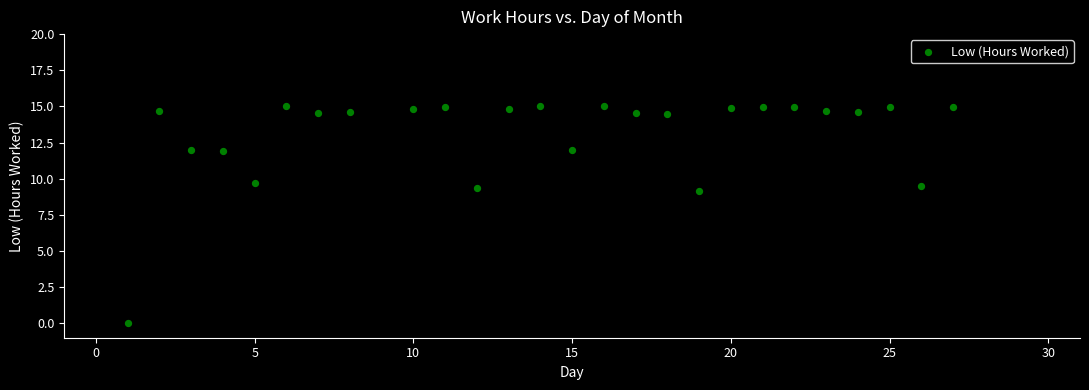

What is the range of Y values (max minus min)?

15.0